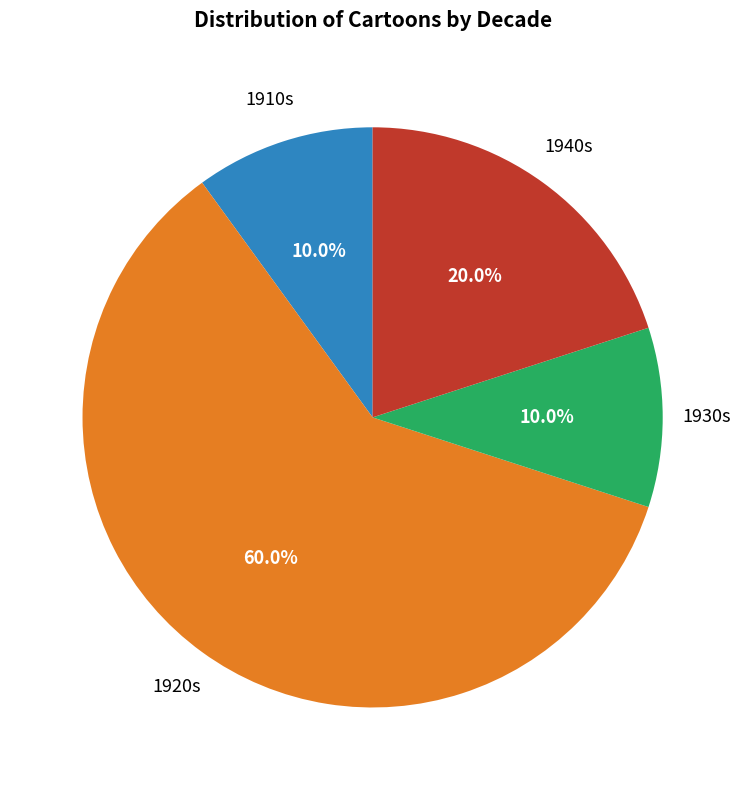

Between 1940s and 1910s, which is larger?

1940s